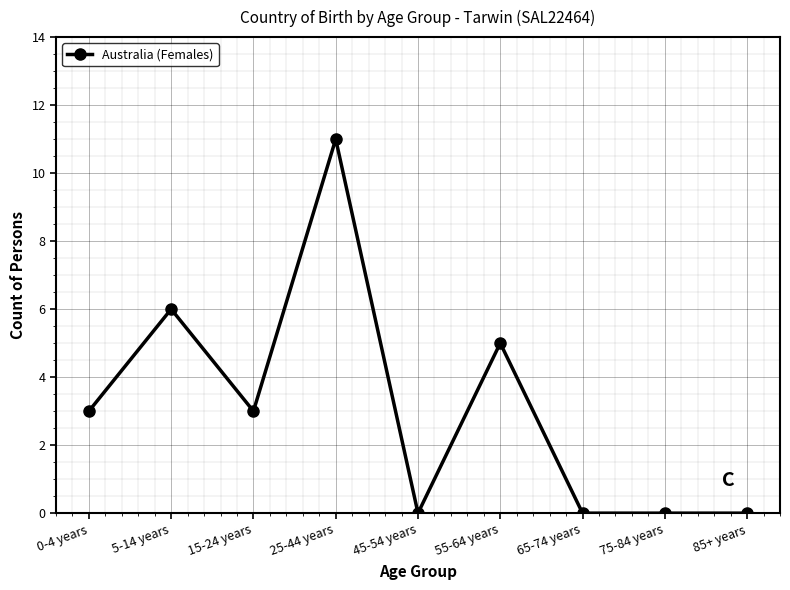

How many categories are shown in the chart?

9